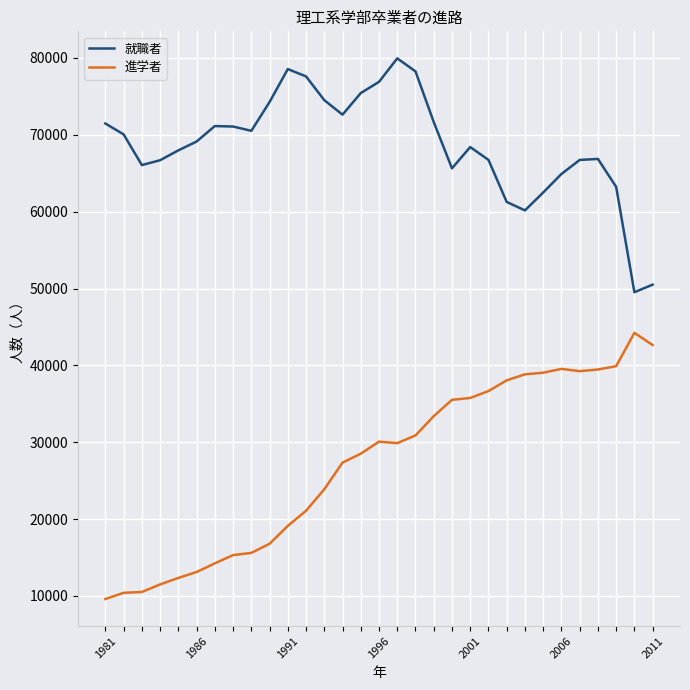

What are all the series names shown in the legend?

就職者, 進学者